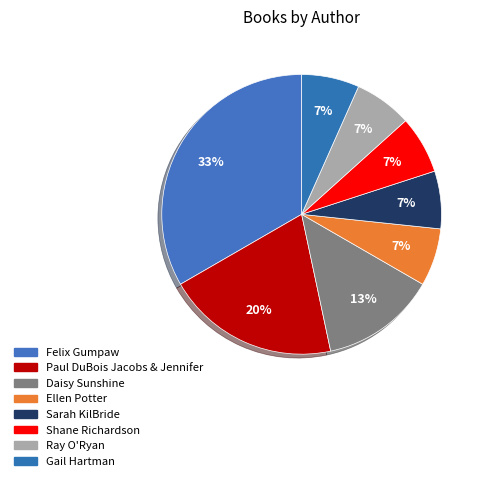

What is the total percentage of Shane Richardson and Felix Gumpaw?

40.0%